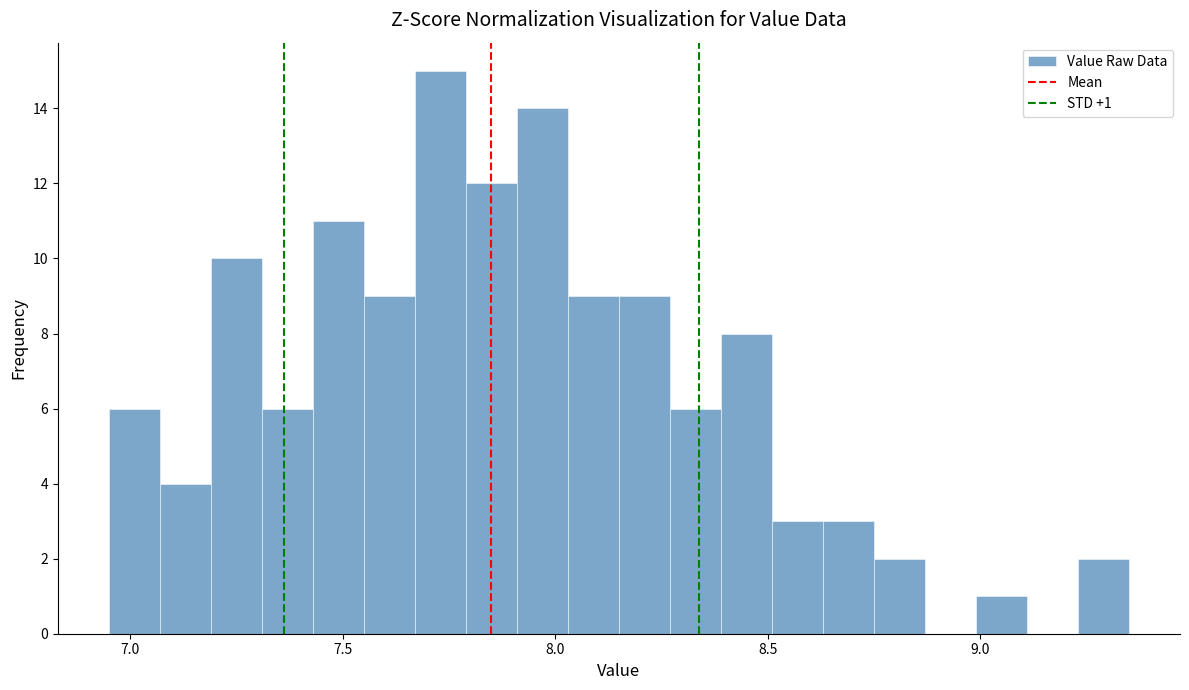

Around what value on the x-axis is the tallest bar? Give the approximate position of its centre, as read against the axis.

7.75